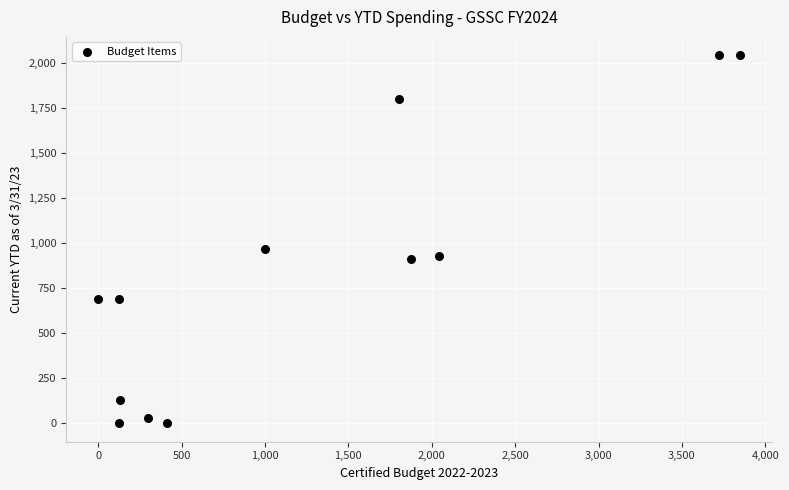

What is the average X value?

1282.5